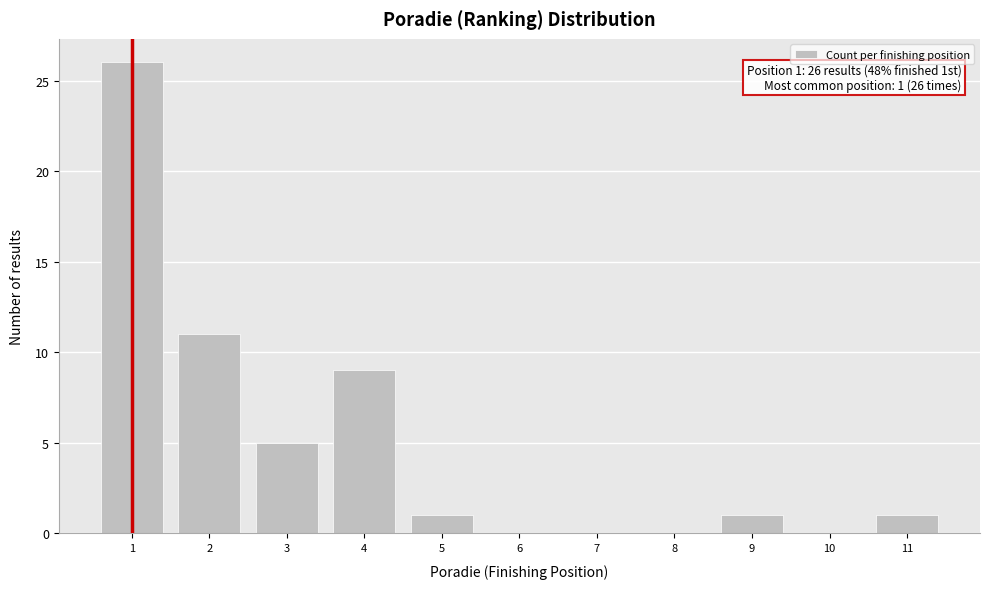

Over which range of the x-axis is the bar tallest?

0.5 to 1.5